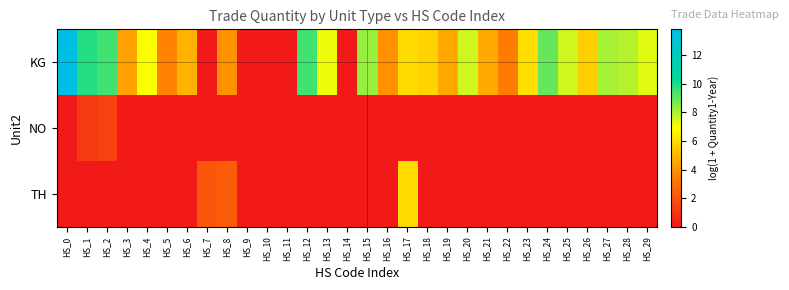

Between HS_13 and HS_17, which series saw the biggest shift?

TH